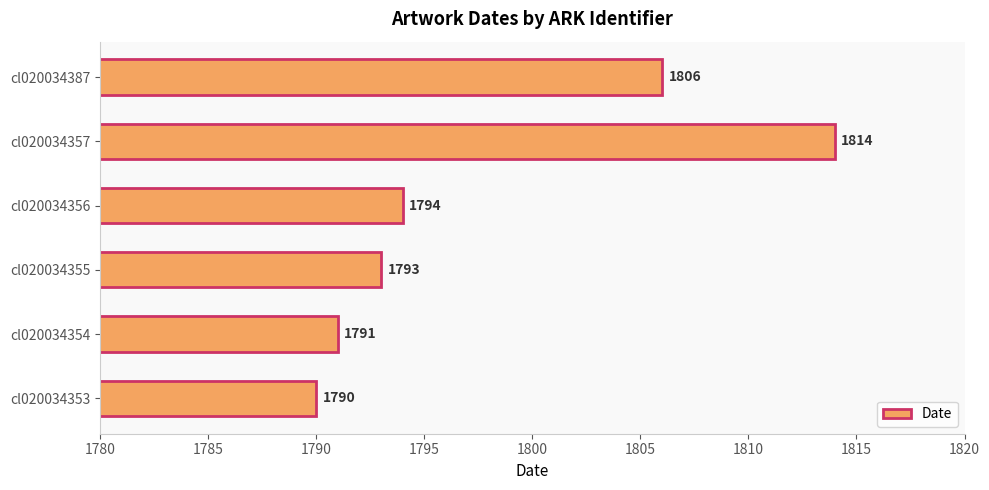

True or false: the data shows 893 at cl020034355.

False